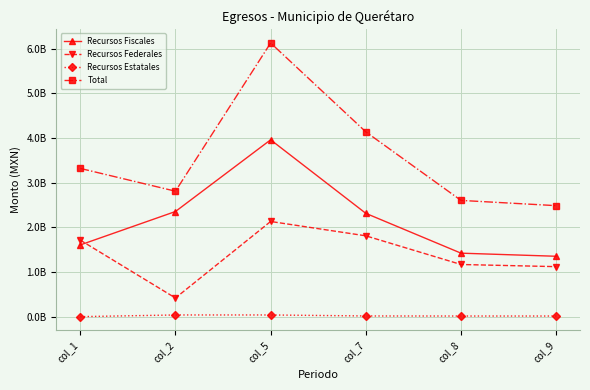

Which series has the largest range (max minus min)?

Total